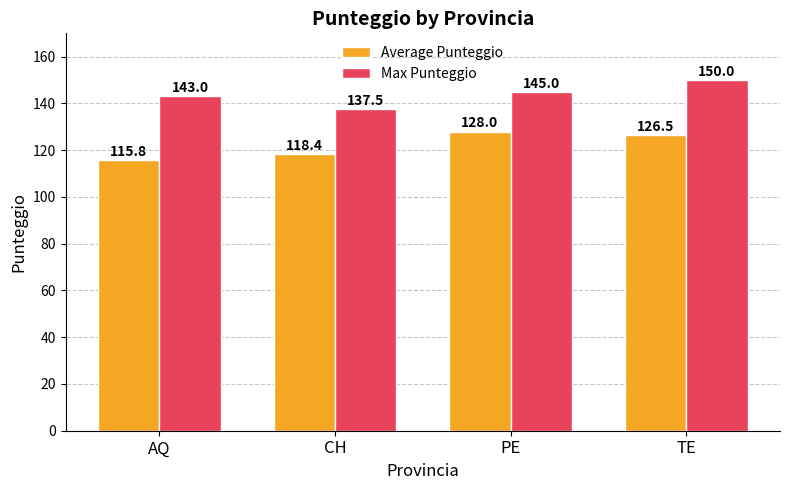

What is the difference between the maximum and minimum values in the Max Punteggio series?

12.5